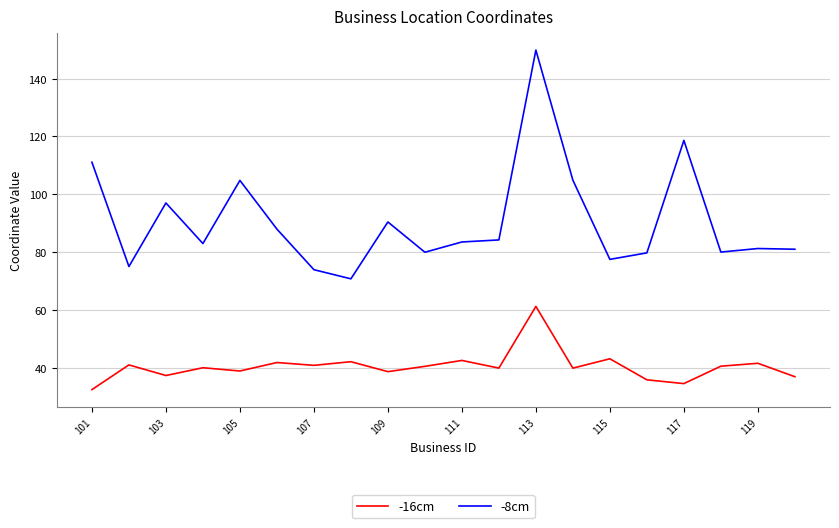

True or false: -8cm and -16cm intersect in this chart.

False